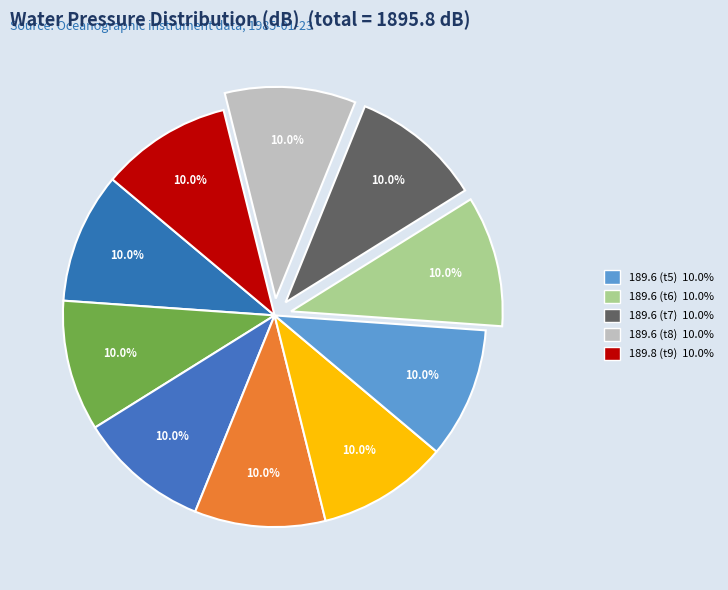

How many segments does this pie chart have?

10